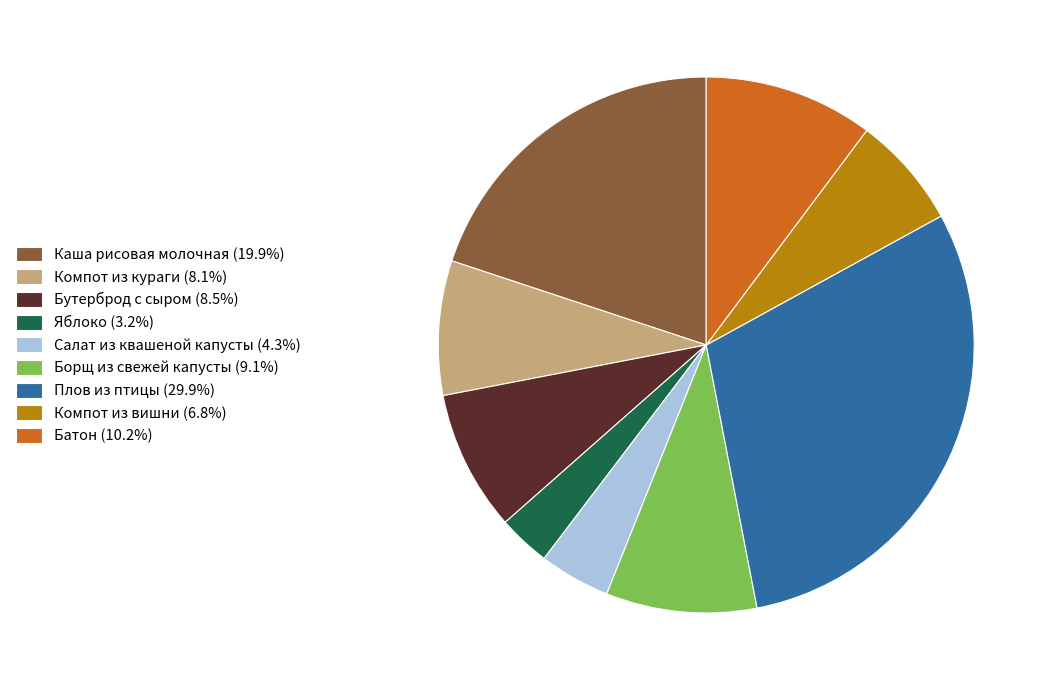

Approximately how many times larger is the value at Бутерброд с сыром compared to Салат из квашеной капусты?

2.0